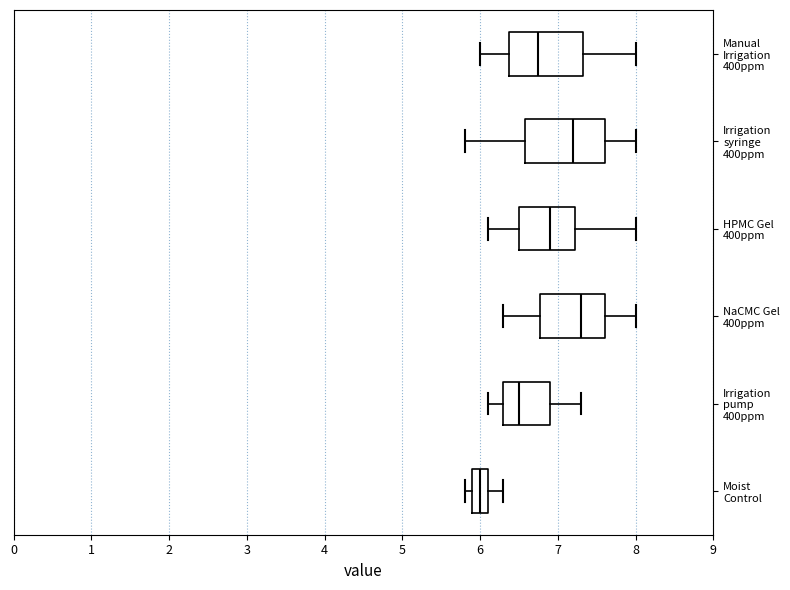

Which box has the furthest to the left median line?

Moist Control